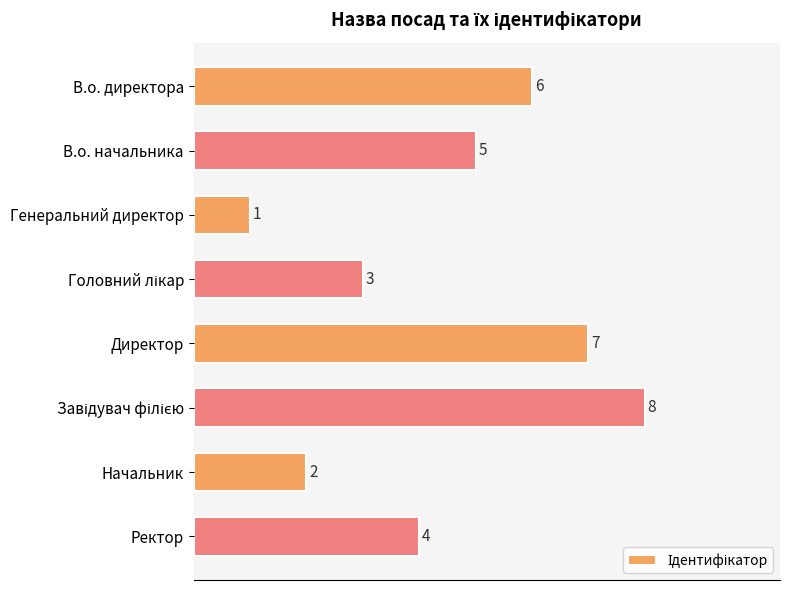

Reading top to bottom, transcribe all the data shown in this chart.

6	5	1	3	7	8	2	4